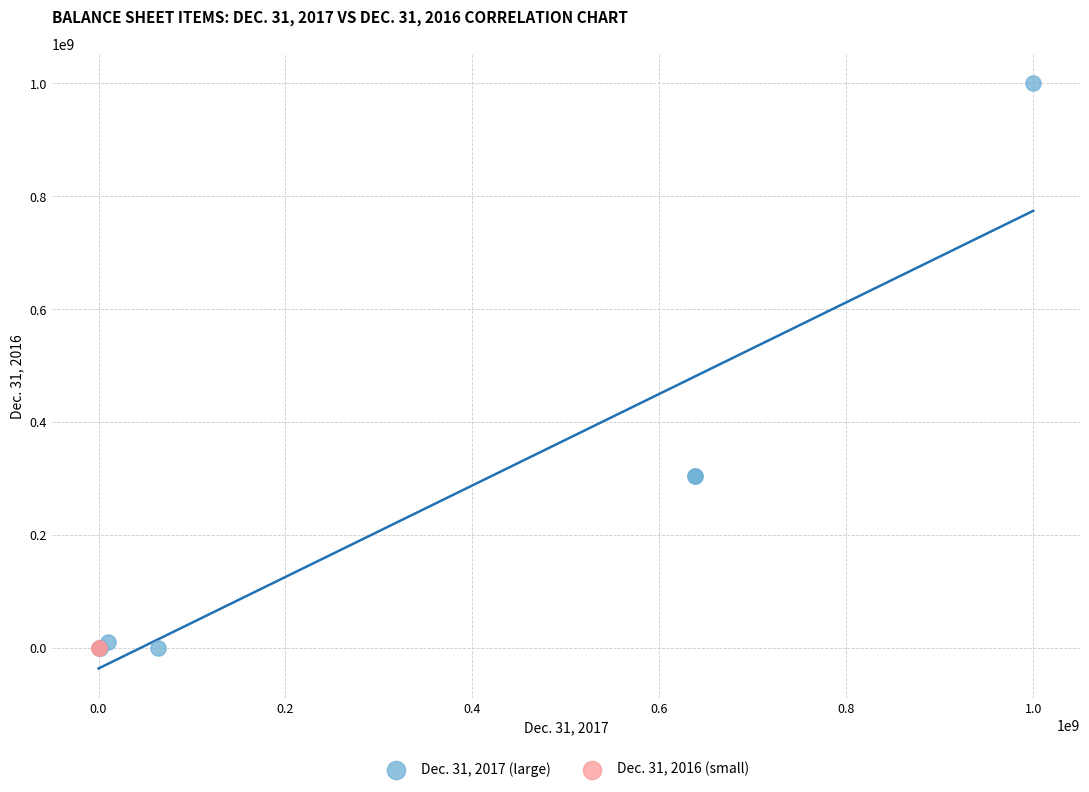

Which series contains the highest Y value?

Dec. 31, 2017 (large)